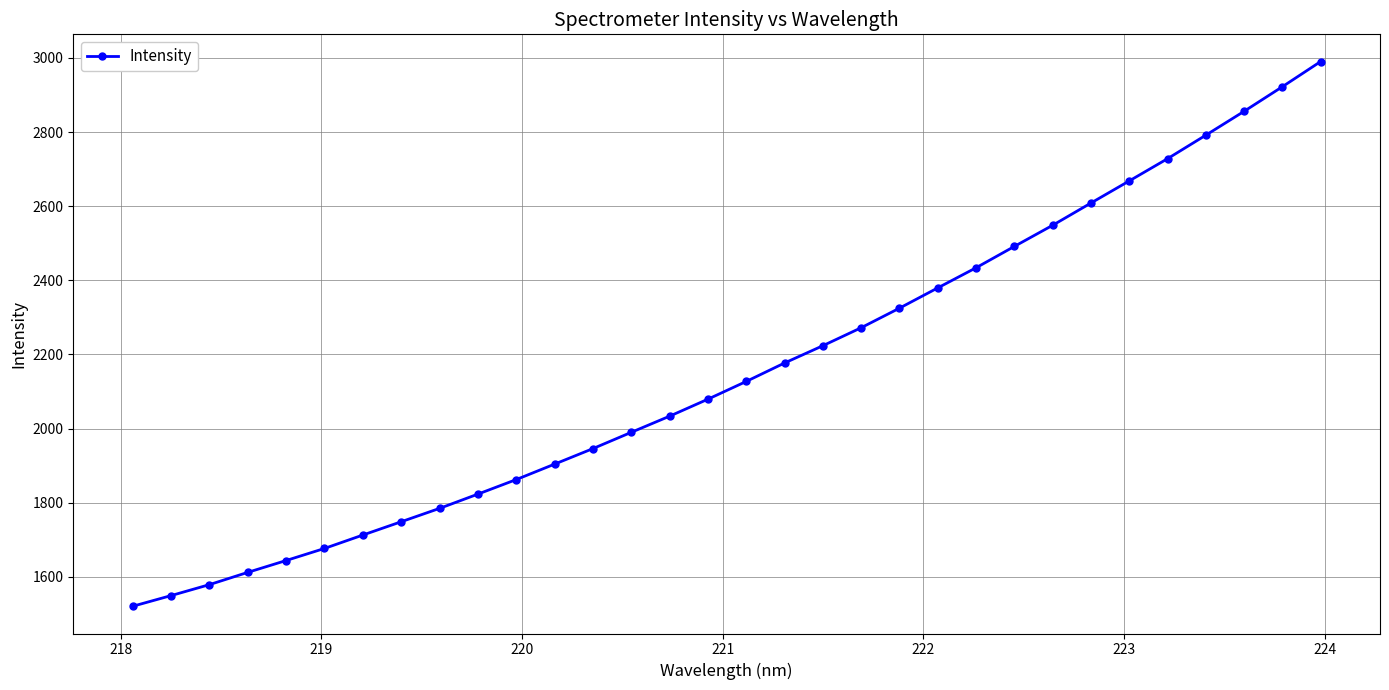

What is the average value?

2156.4